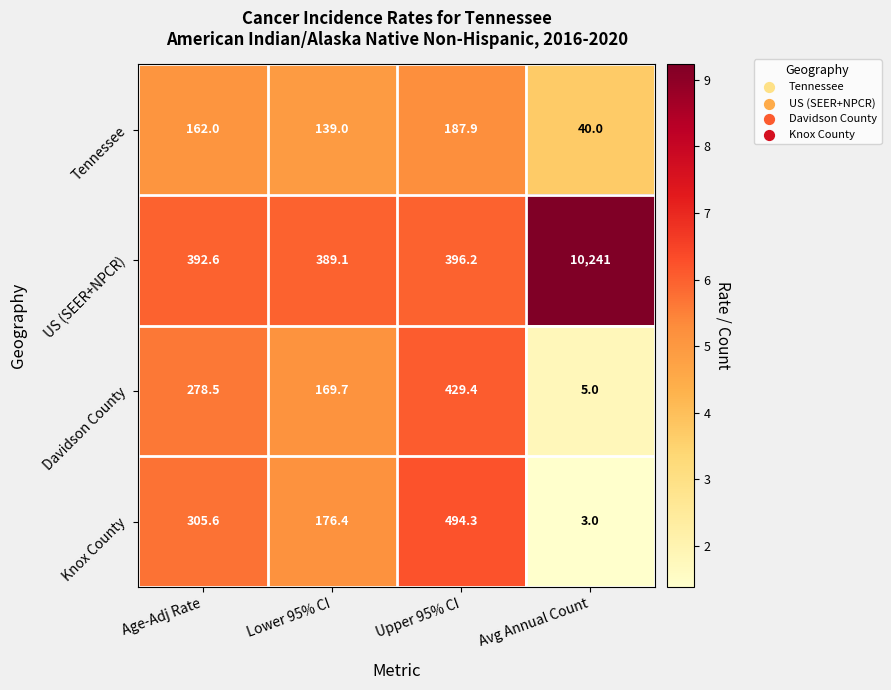

How many series are shown in this chart?

4